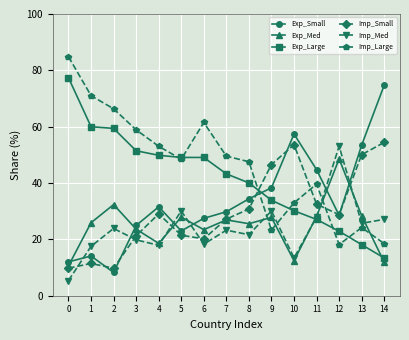

What is the minimum value for Exp_Large?

13.4